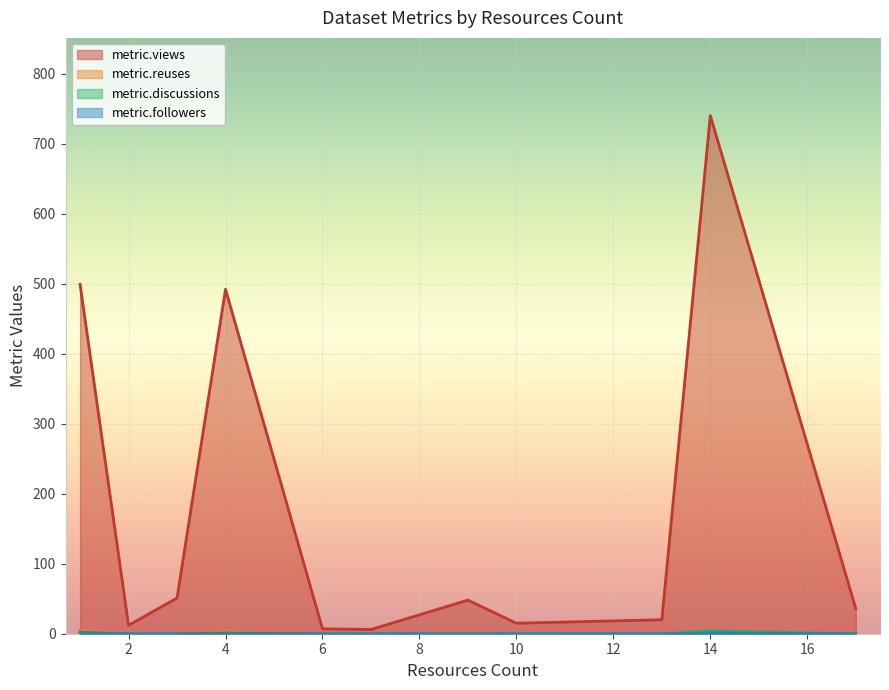

The value of metric.reuses at 1 is 0. True or false?

True